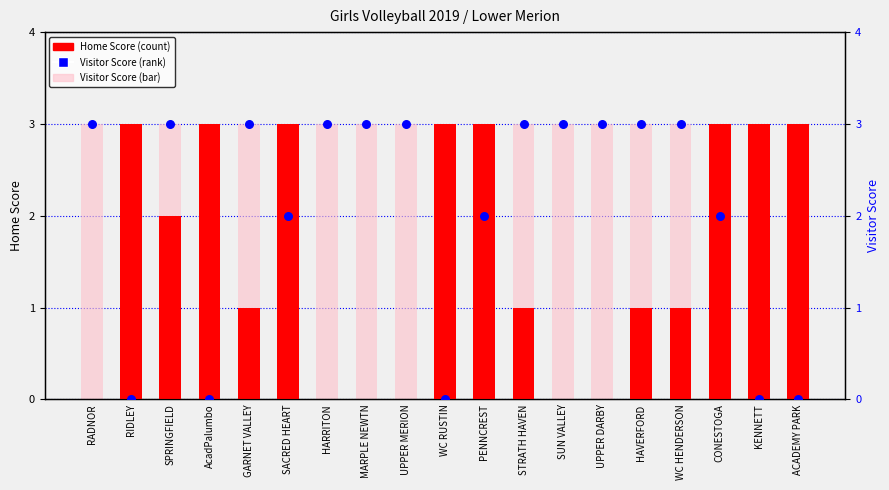

What are all the series names shown in the legend?

Home Score, Visitor Score (bar), Visitor Score